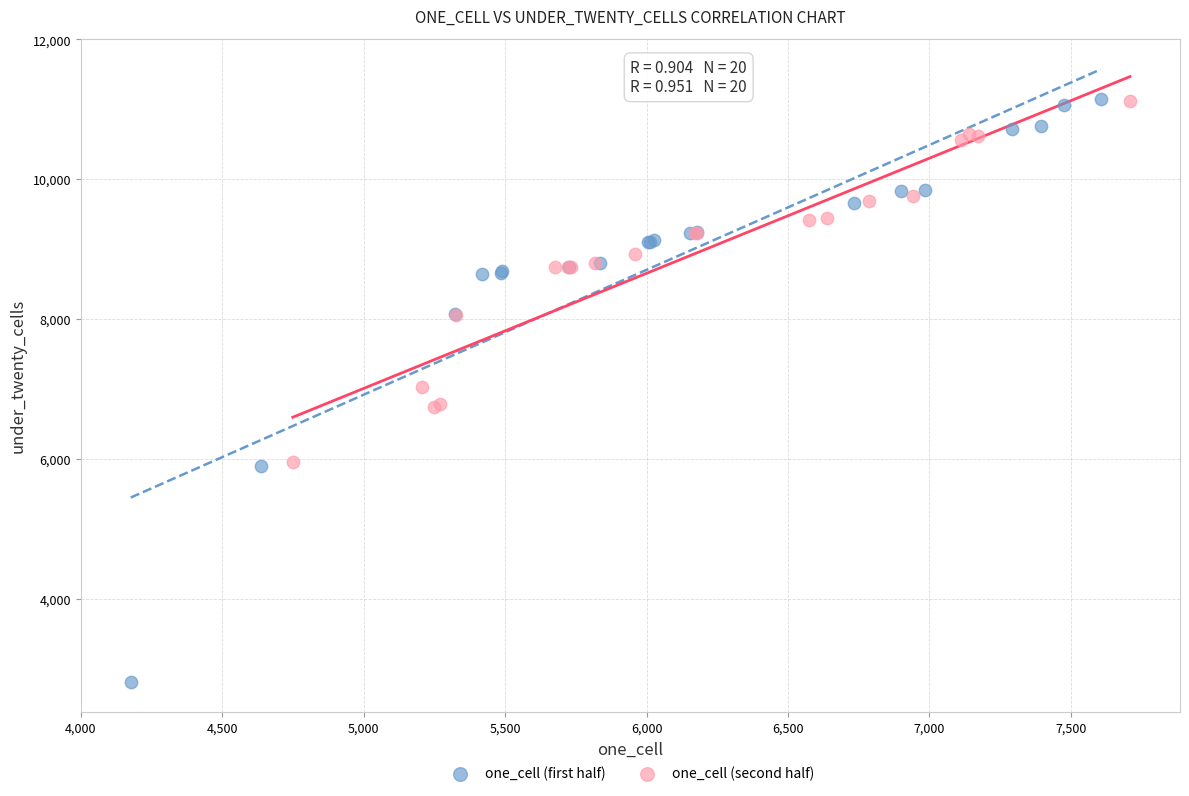

Which series reaches the minimum Y coordinate?

one_cell (first half)